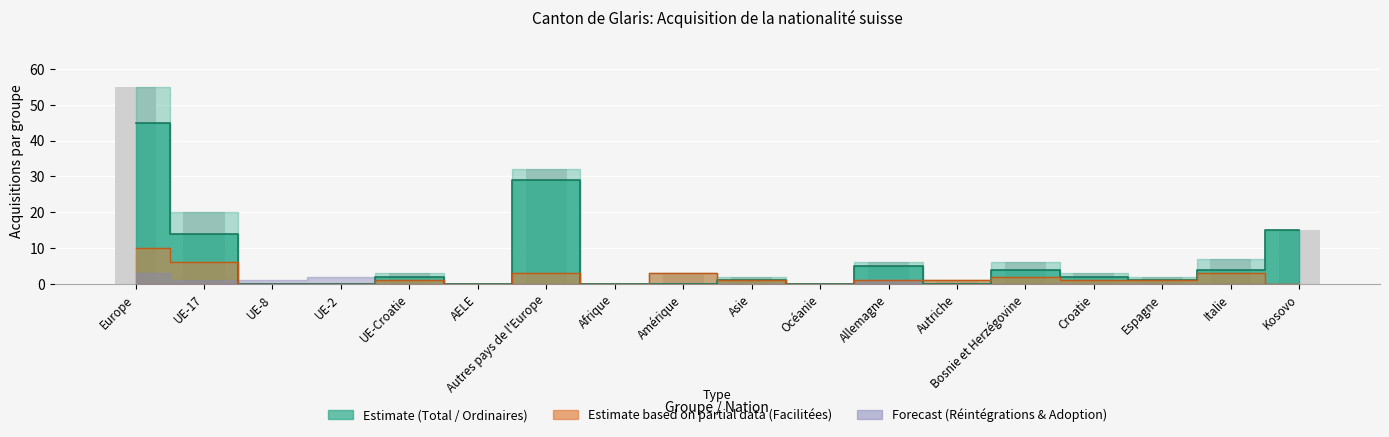

The value of Total Naturalisations at Océanie is -31. True or false?

False